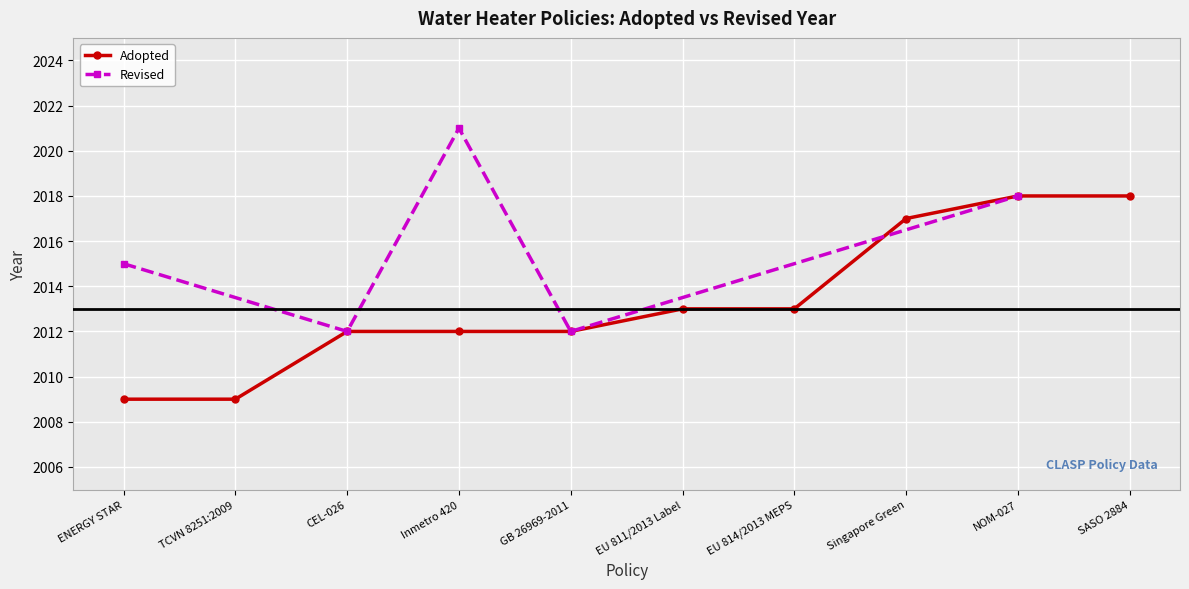

Is it true that Adopted equals 2009 at ENERGY STAR?

True